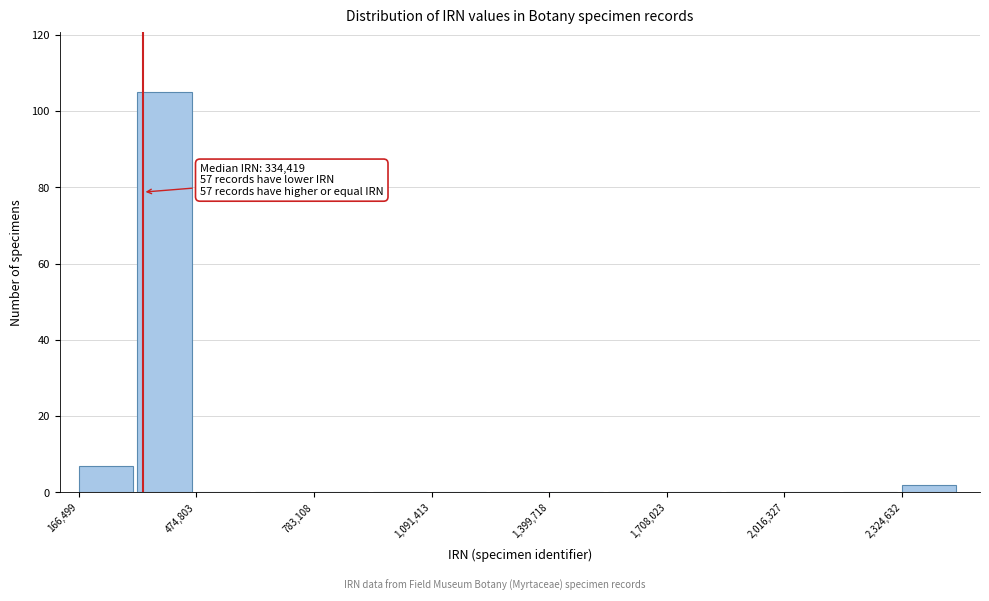

Around what value on the x-axis is the tallest bar? Give the approximate position of its centre, as read against the axis.

400000